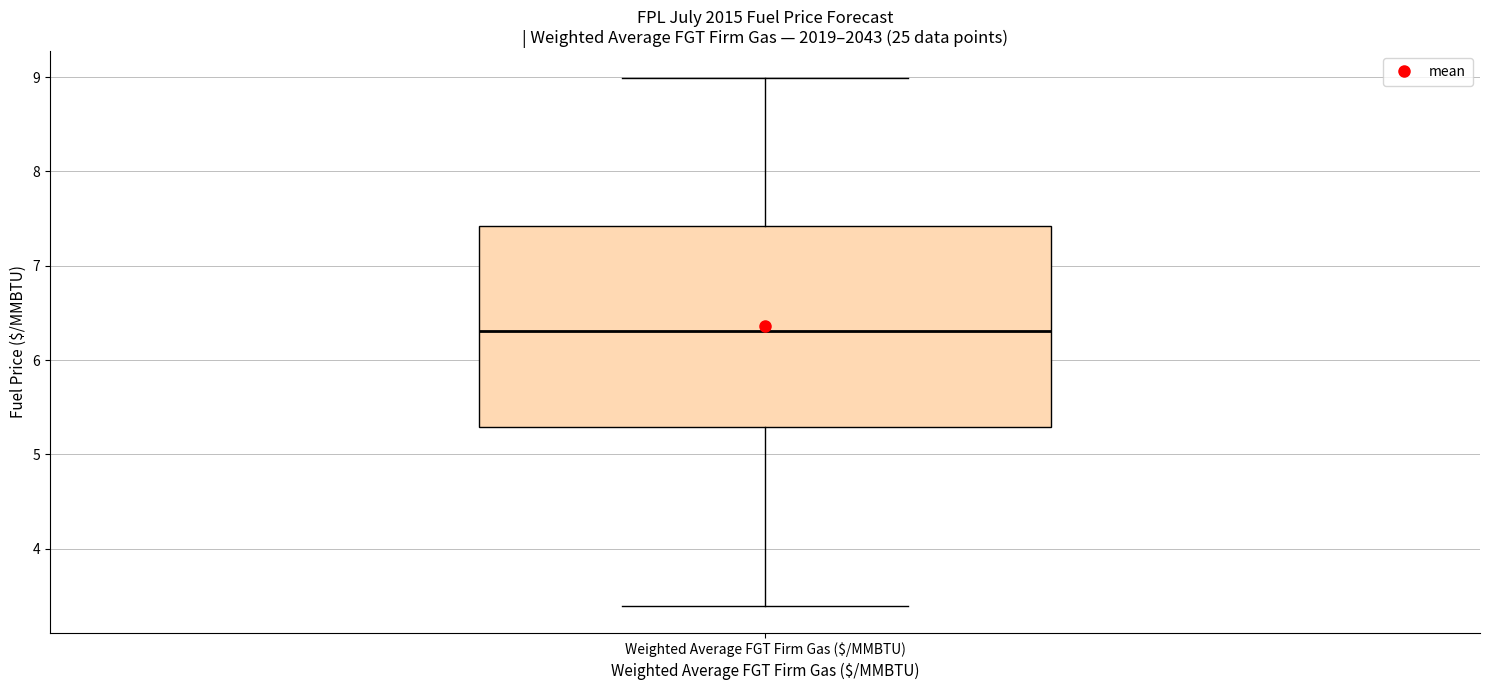

Transcribe this box plot: give where the median line is, the range the box spans, and where the two whiskers end, as read against the y-axis. The values are not printed on the chart, so give them approximately, as read against the axis.

median 6.3, box 5.3 to 7.4, whiskers 3.4 to 9.0